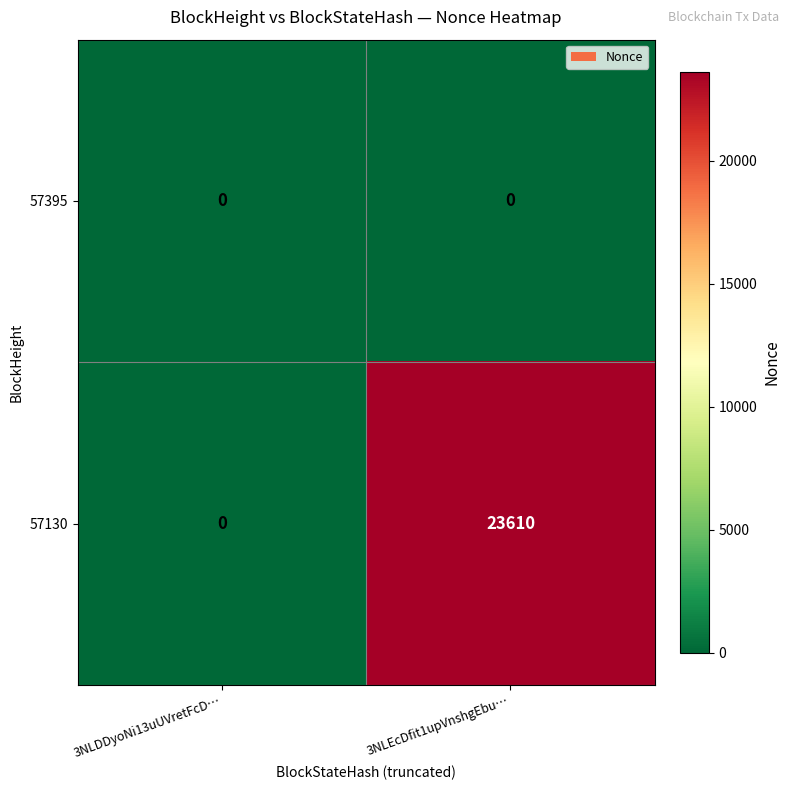

Which series changed the most between 3NLDDyoNi13uUVretFcD… and 3NLEcDfit1upVnshgEbu…?

57130